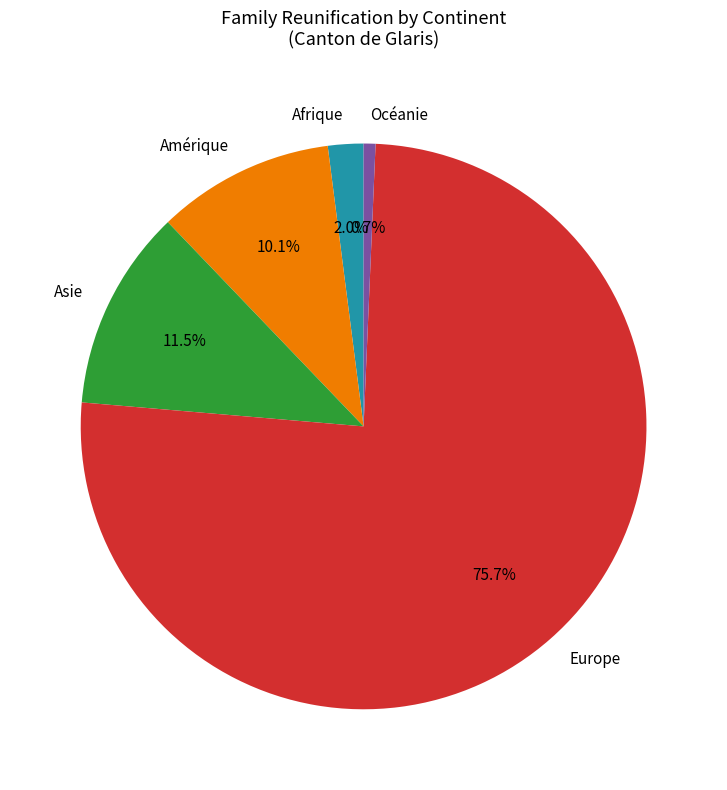

Which category has the biggest portion of the pie?

Europe